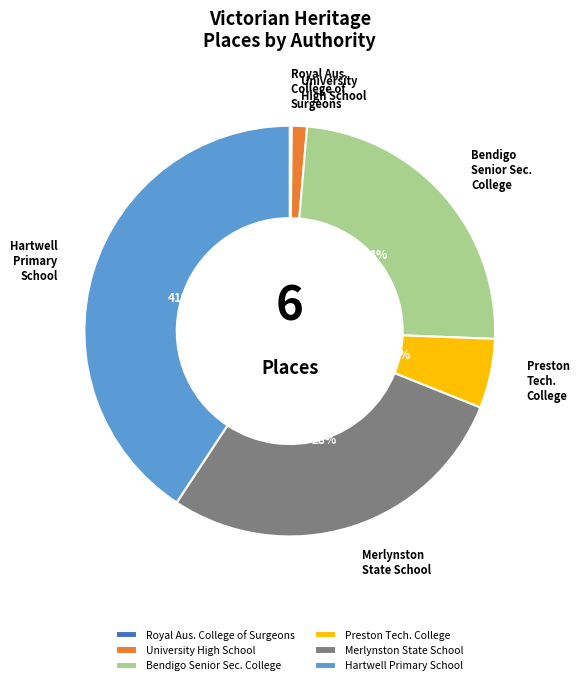

Does Bendigo Senior Sec. College account for over 50% of the chart?

No